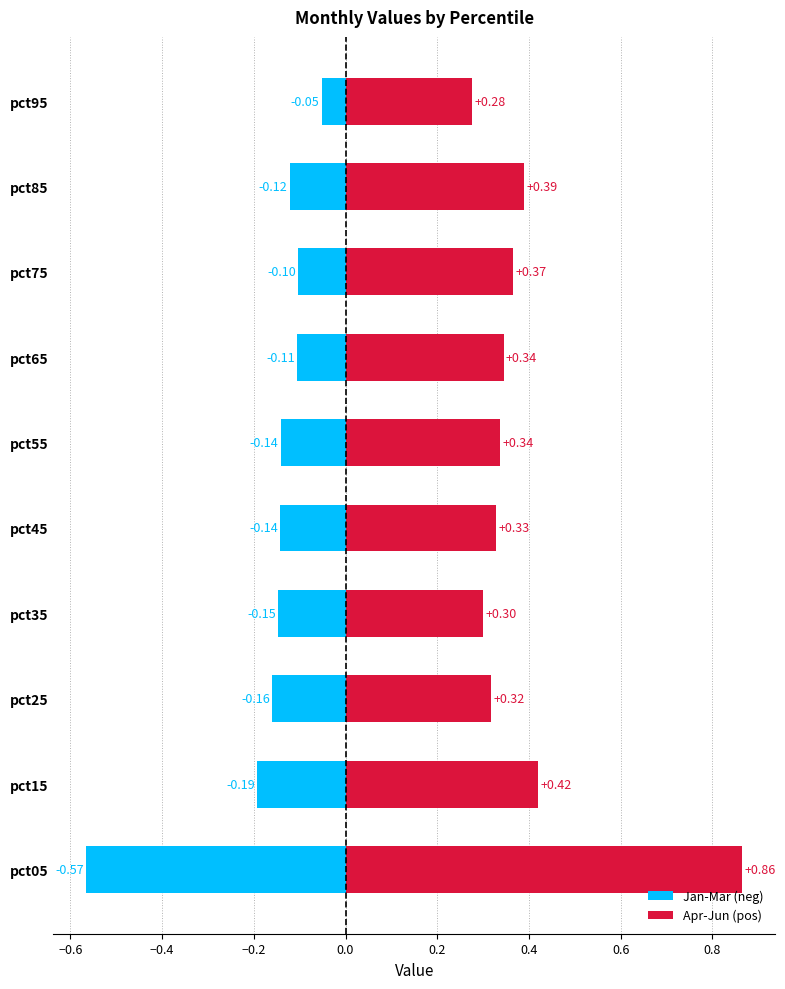

List the series in order of their peak value, highest first.

Apr-Jun (pos), Jan-Mar (neg)